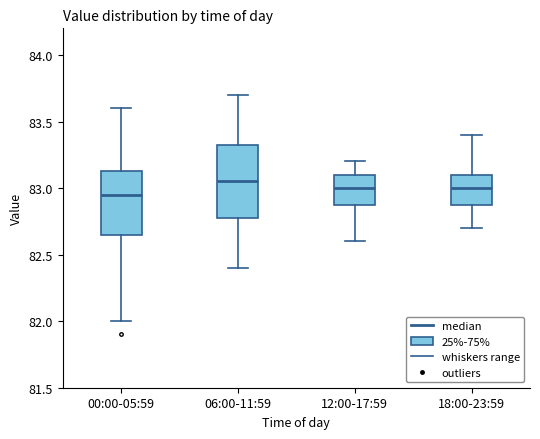

Which box is the tallest, from its lower edge to its upper edge?

06:00-11:59